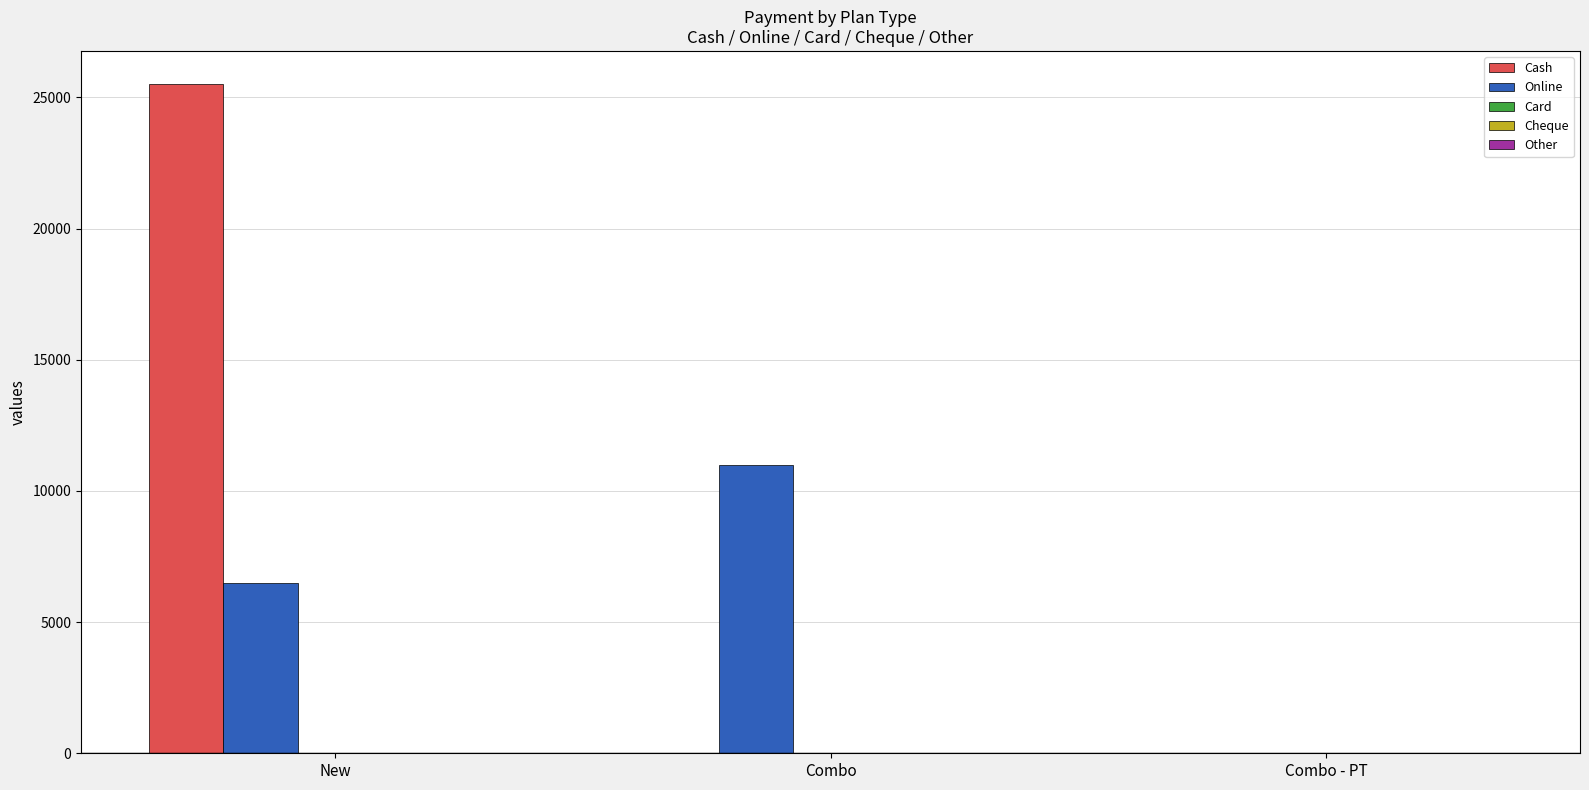

How many values in the Cash series exceed 0?

1